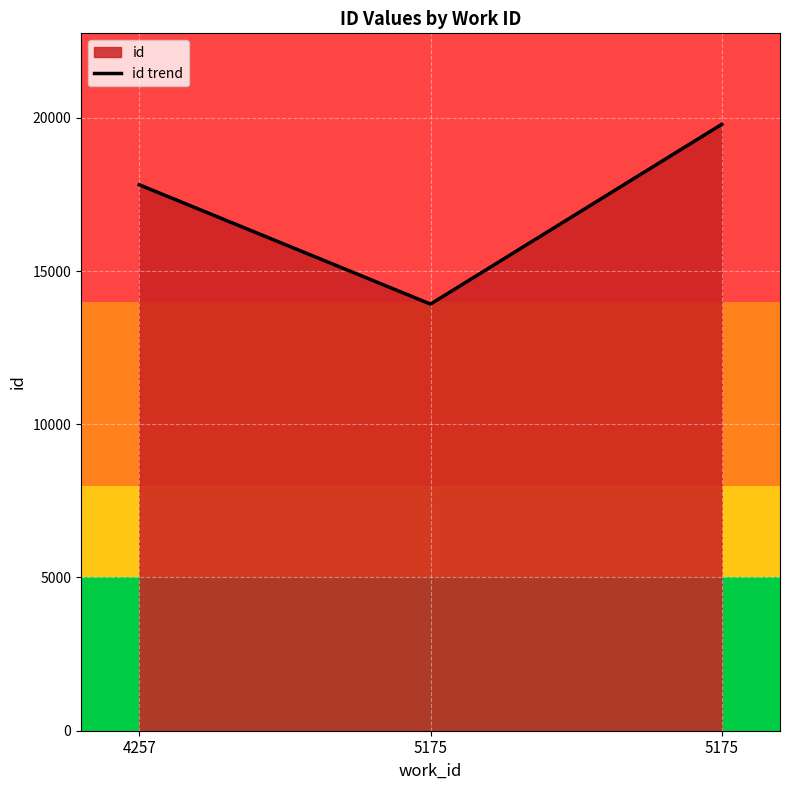

Rank the categories by value from highest to lowest.

5175, 4257, 5175